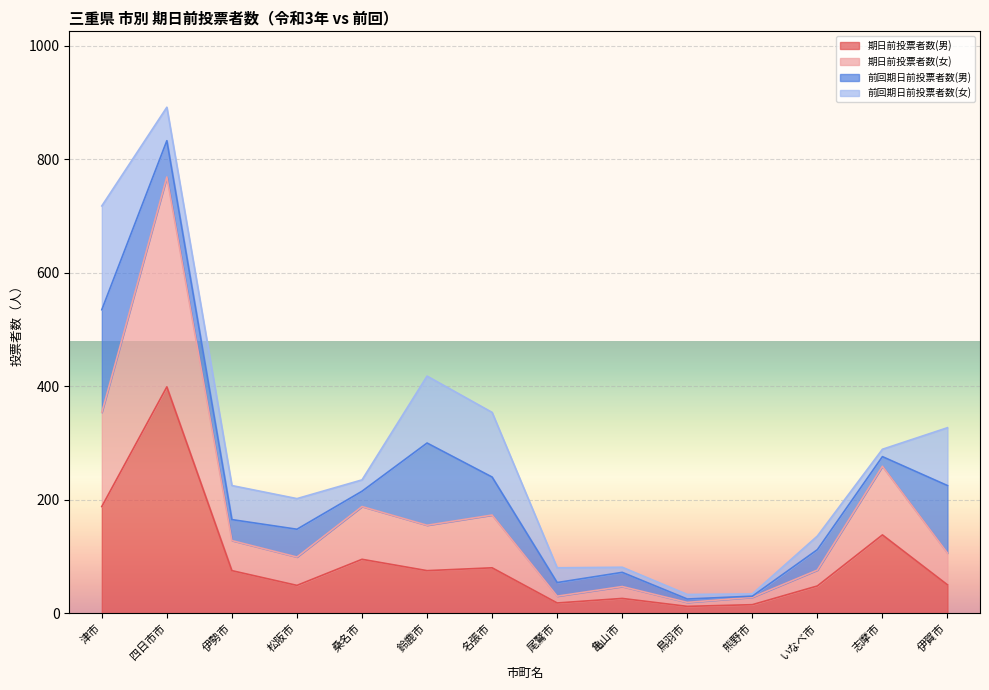

Is it true that 期日前投票者数(男) equals 26 at 熊野市?

False